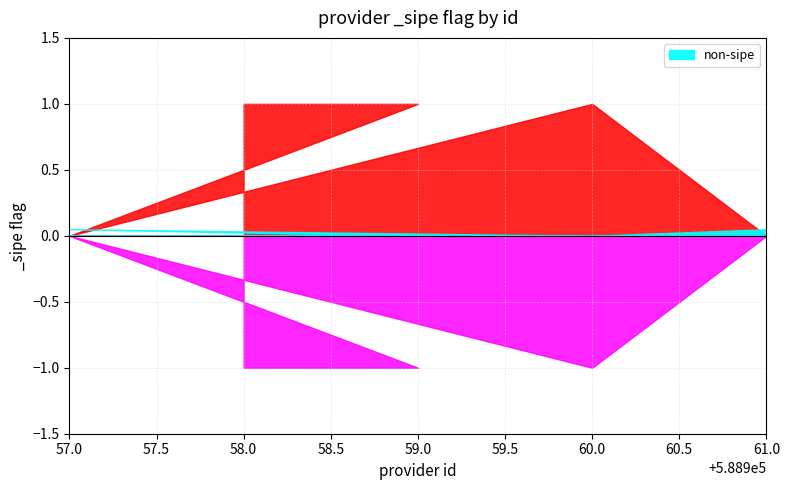

Reading left to right, list all the values displayed in this chart.

588958=1	588959=1	588957=0	588960=1	588961=0